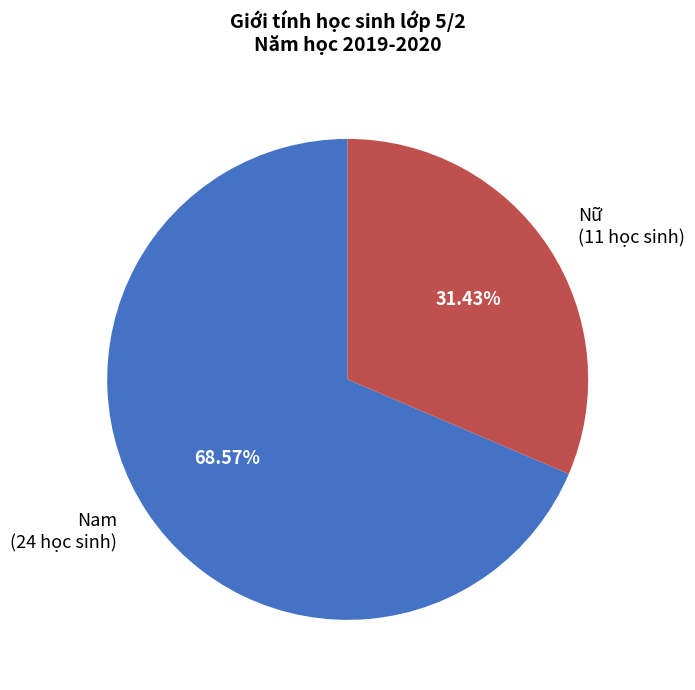

How many slices are in this pie chart?

2